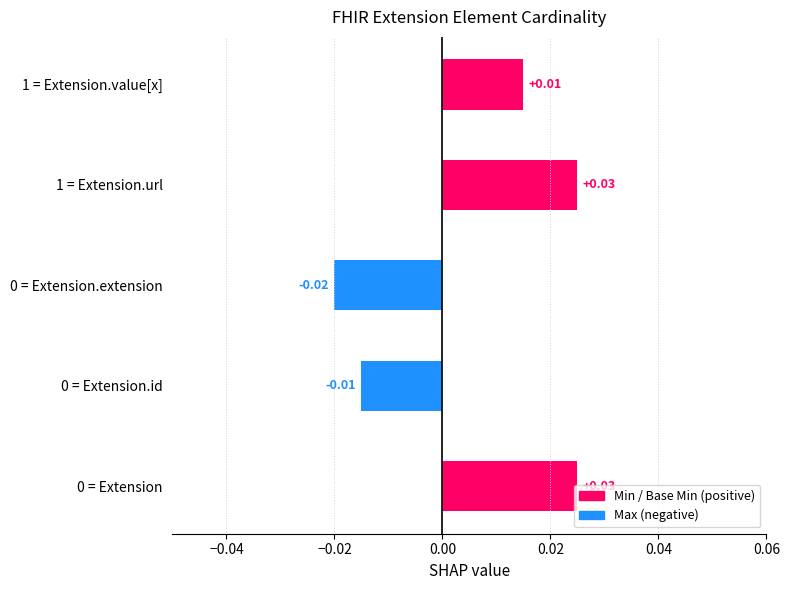

What position from the left is Extension.extension?

3